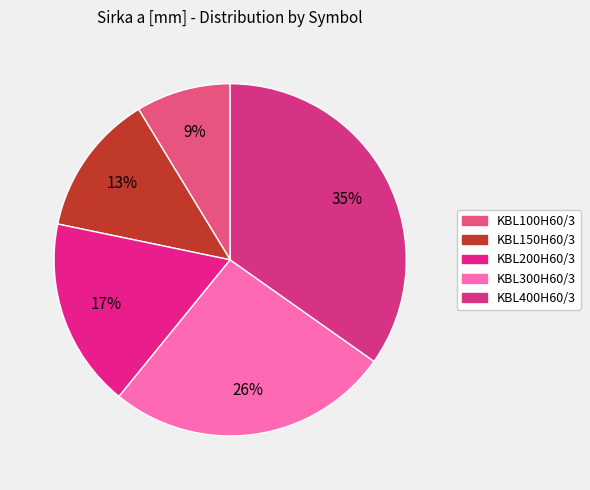

Is there any slice that represents more than half of the pie?

No